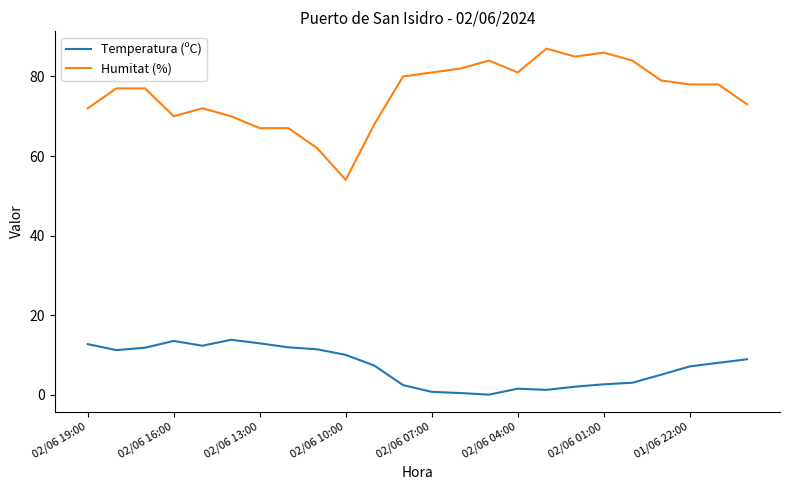

What is the sum of all Temperatura (ºC) values?

171.6